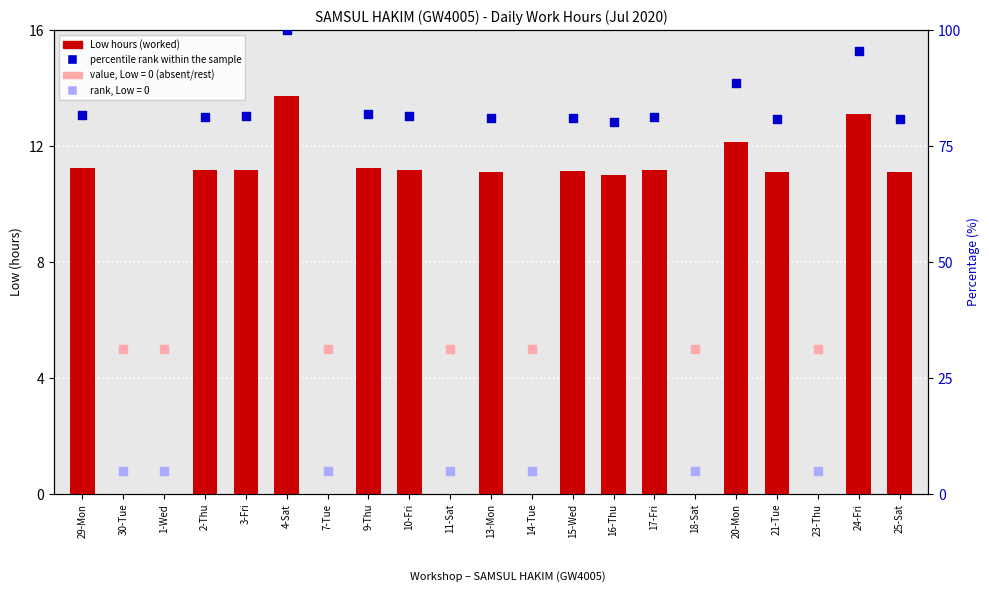

Between 13-Mon and 10-Fri, which is larger?

10-Fri